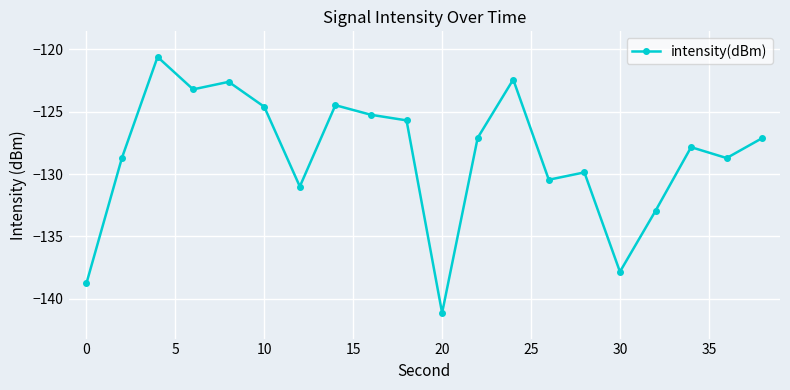

True or false: there are more than 2 points higher than both neighbors.

True